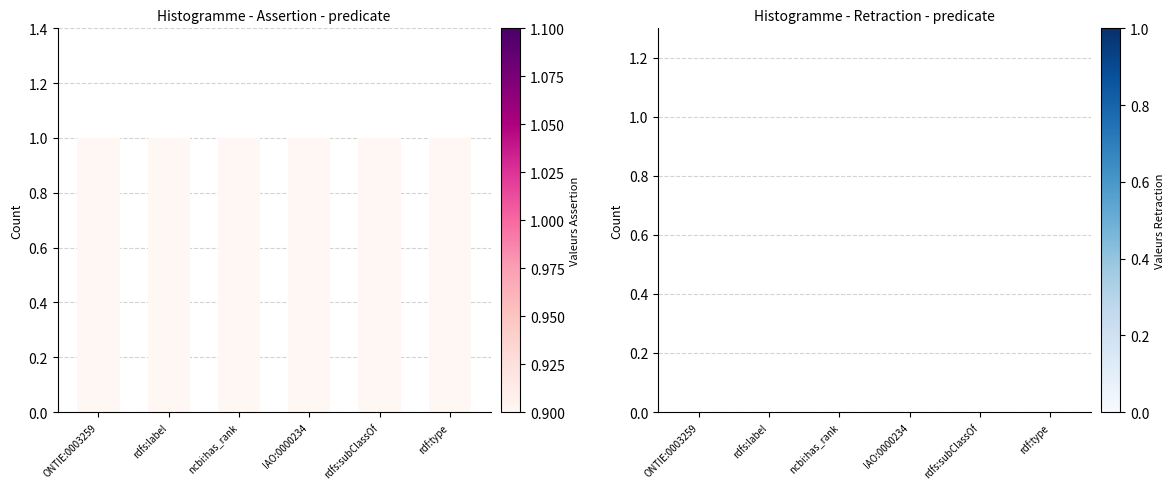

What is the label of the 1st bar from the left?

ONTIE:0003259